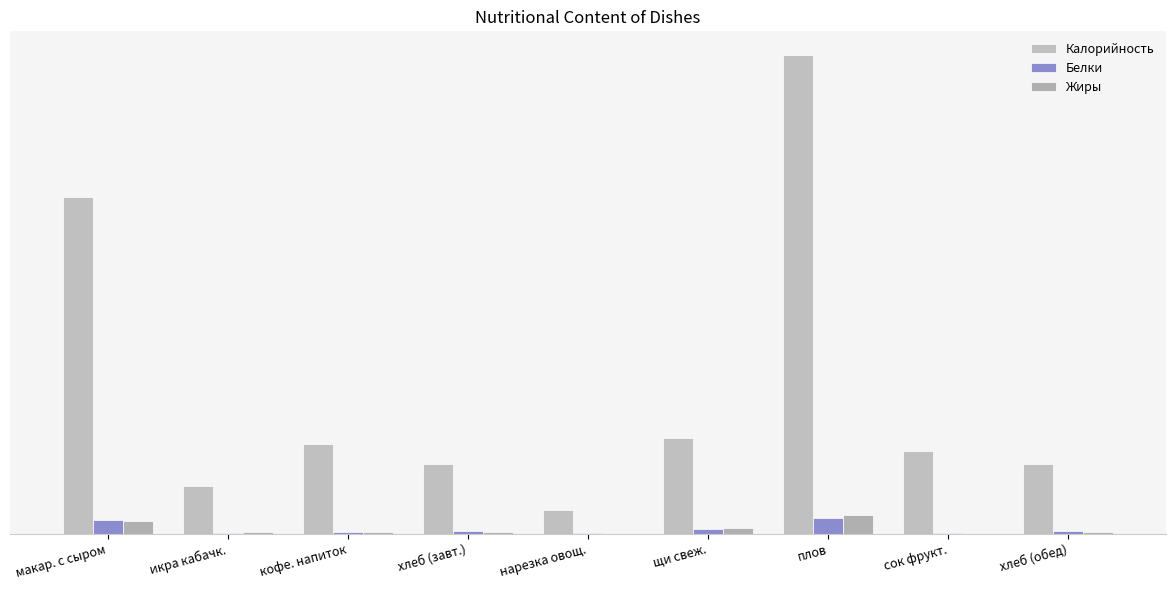

Are the bars grouped side by side (vs. stacked)?

Yes